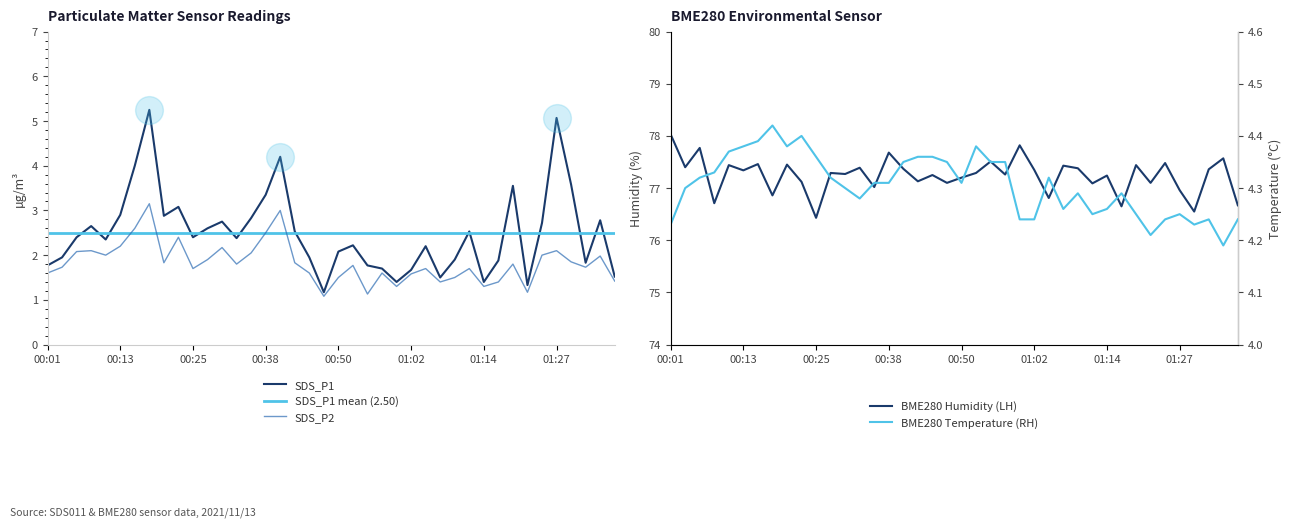

Which series has the widest spread of Y values?

SDS_P1